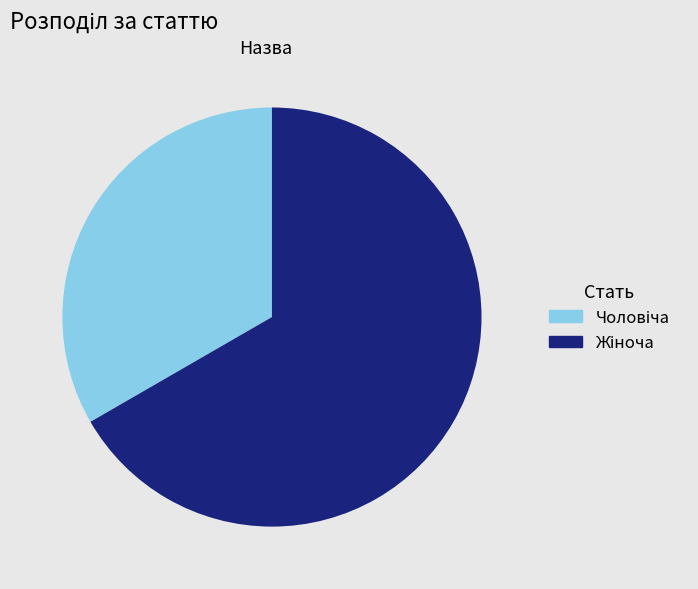

Count the number of slices in the pie.

2